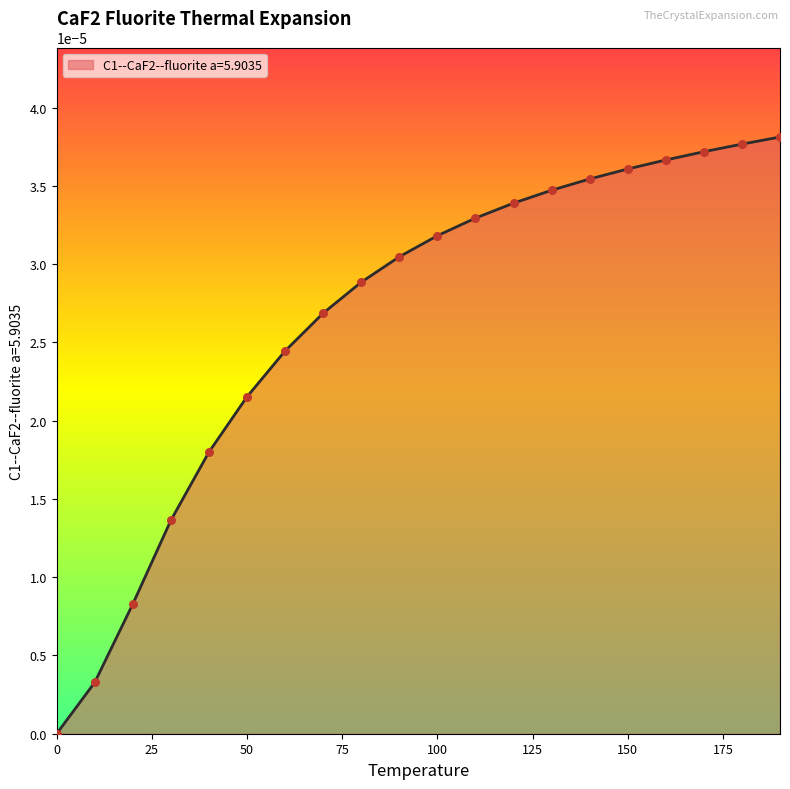

Is this an area chart (filled region under the line)?

Yes